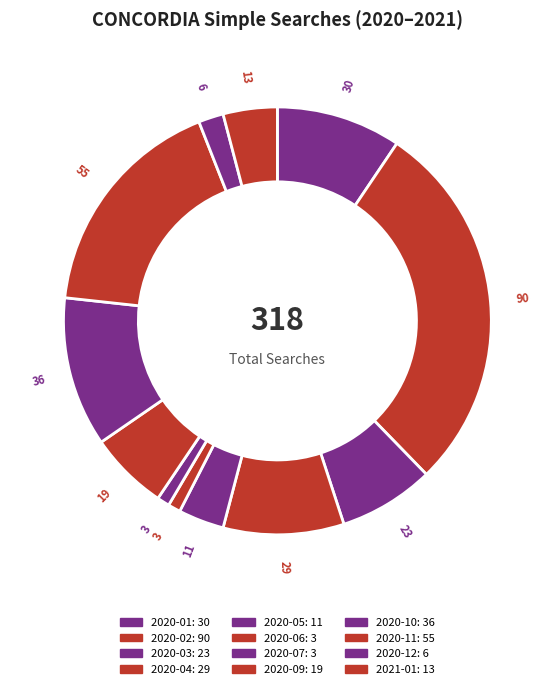

How much of the chart is everything except 2020-12?

98.1%